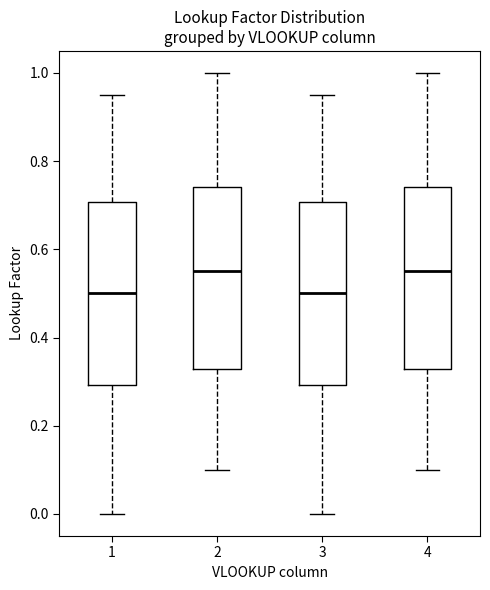

Where is the lower edge of the box at x = 2 on the y-axis? The values are not printed on the chart, so give them approximately, as read against the axis.

0.32